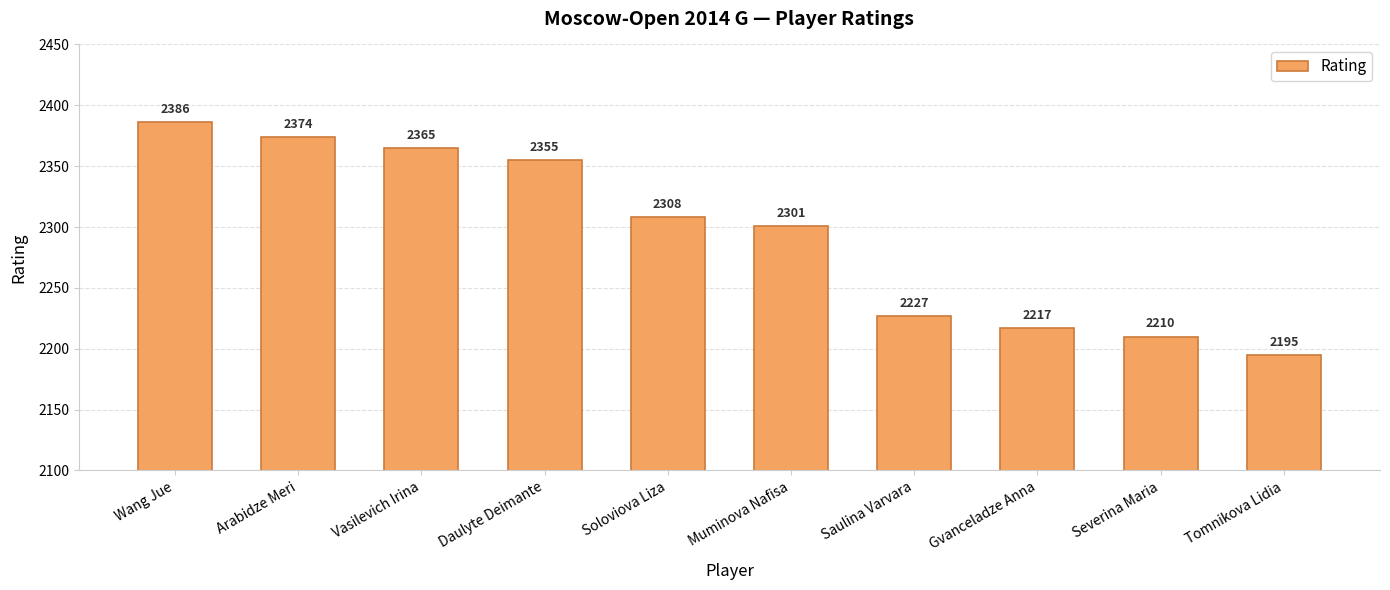

Rank the categories by value from lowest to highest.

Tomnikova Lidia, Severina Maria, Gvanceladze Anna, Saulina Varvara, Muminova Nafisa, Soloviova Liza, Daulyte Deimante, Vasilevich Irina, Arabidze Meri, Wang Jue